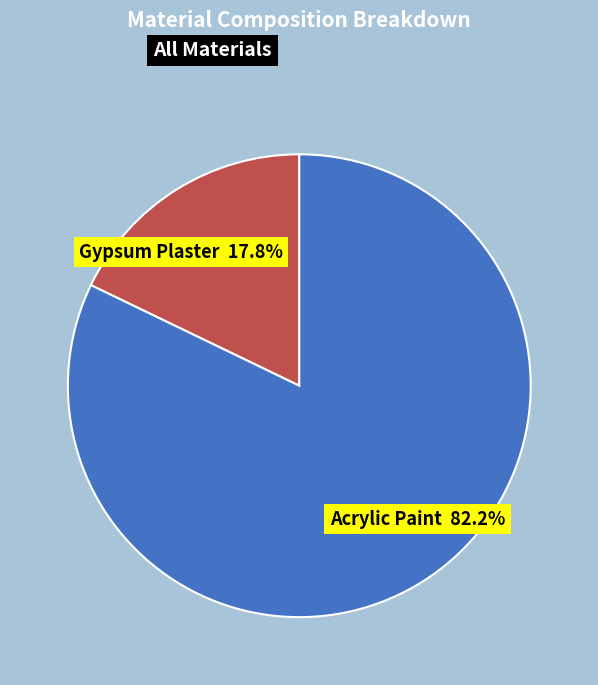

Does any single category account for the majority?

Yes